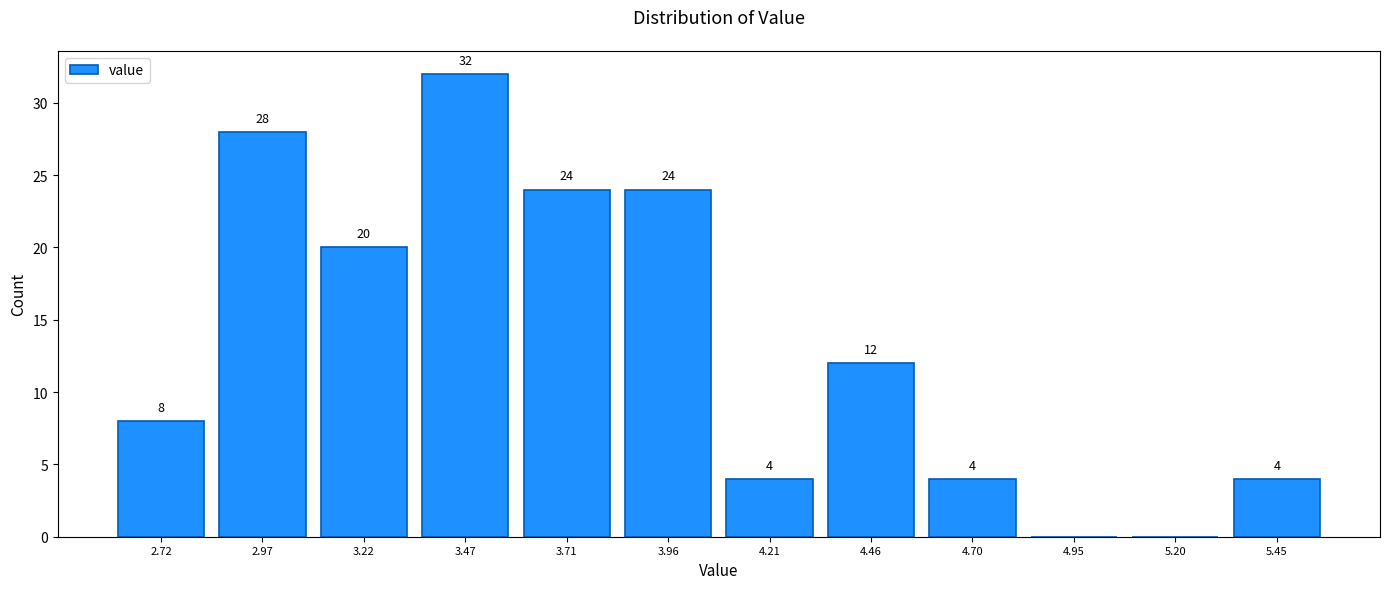

Over which range of the x-axis is the bar tallest?

3.35 to 3.60